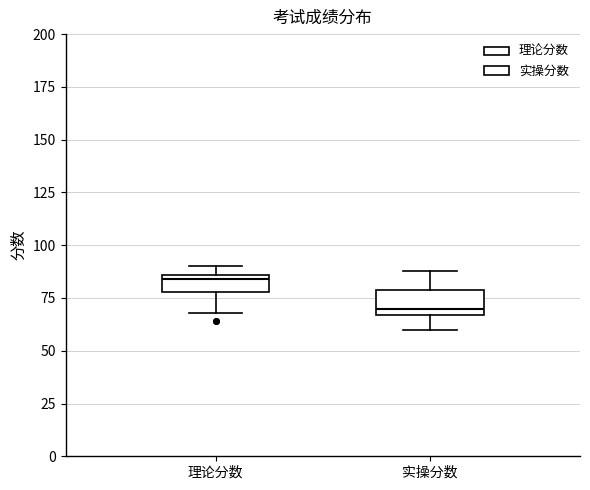

Reading left to right, transcribe this box plot: for each box, give where its median line is, the range the box spans, and where its two whiskers end, as read against the y-axis. The values are not printed on the chart, so give them approximately, as read against the axis.

理论分数: median 85 (just below the box's upper edge), box 80 to 85, whiskers 70 to 90
实操分数: median 70, box 65 to 80, whiskers 60 to 90